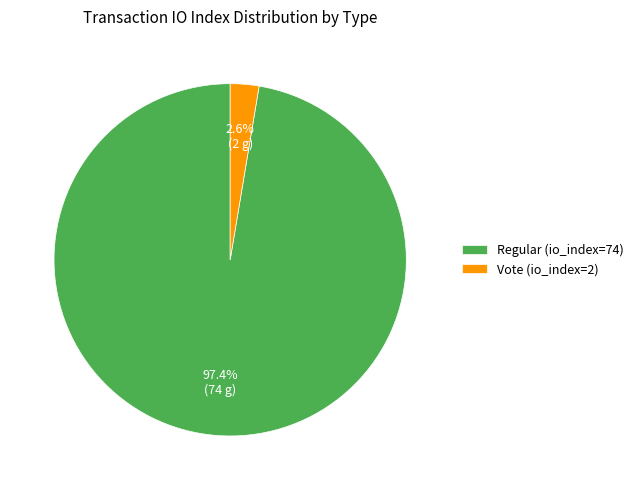

Do Regular (io_index=74) and Vote (io_index=2) together represent more than half of the pie?

Yes